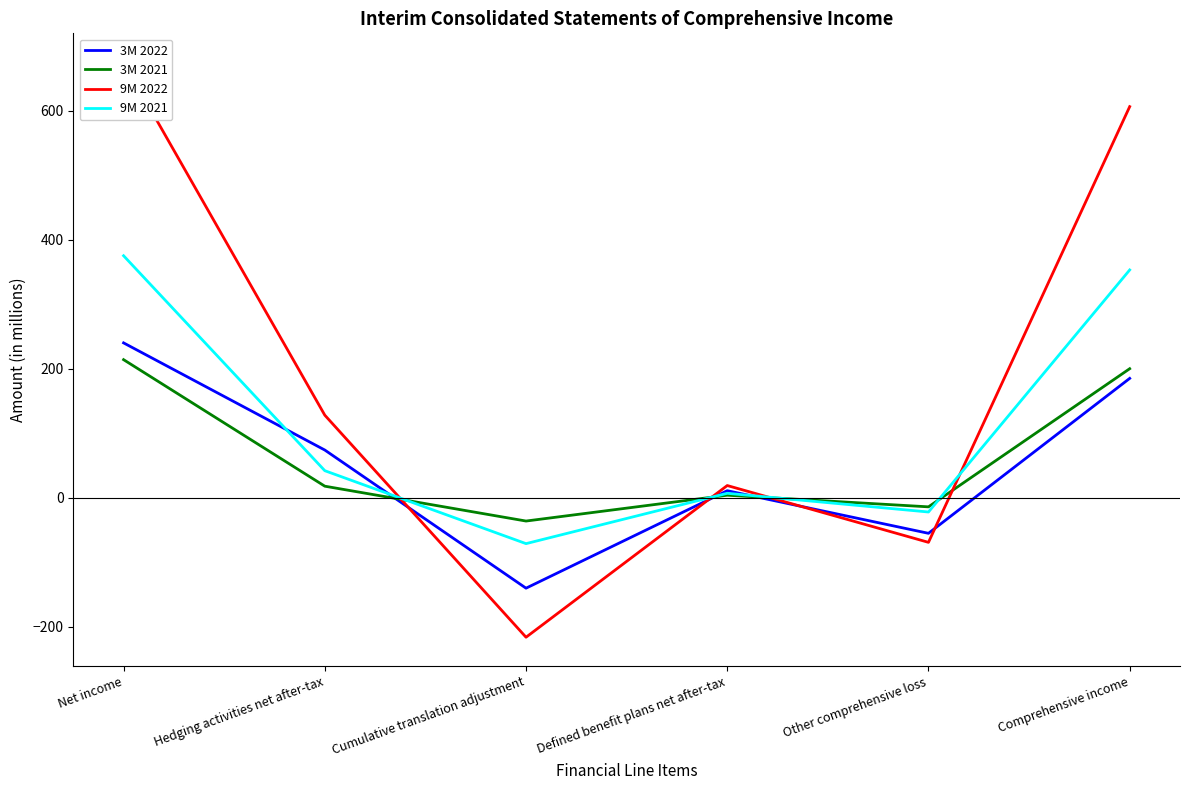

How many data points in 9M 2022 are less than 128?

3